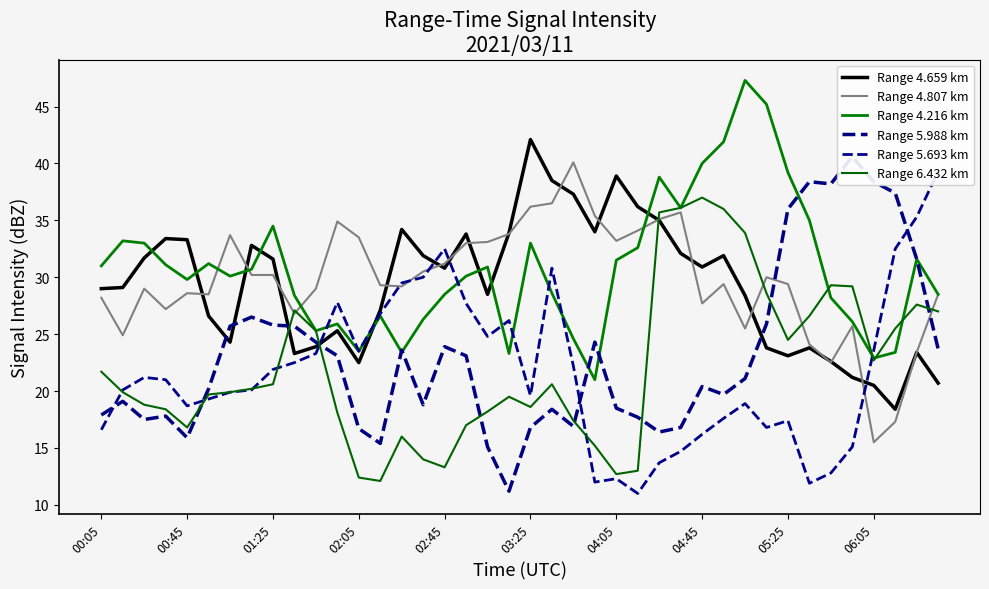

Read the Range 6.432 km value at 22.

17.4